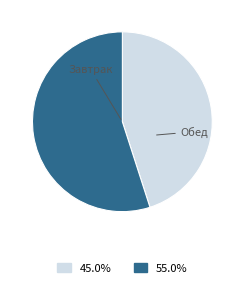

Is there any slice that represents more than half of the pie?

Yes